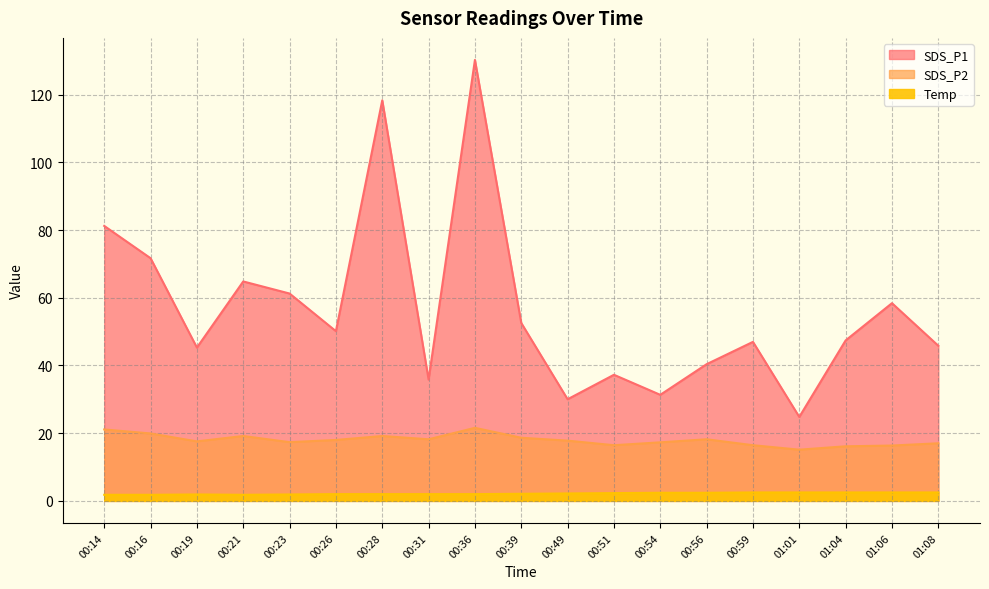

Between 00:19 and 00:39, which series saw the biggest shift?

SDS_P1